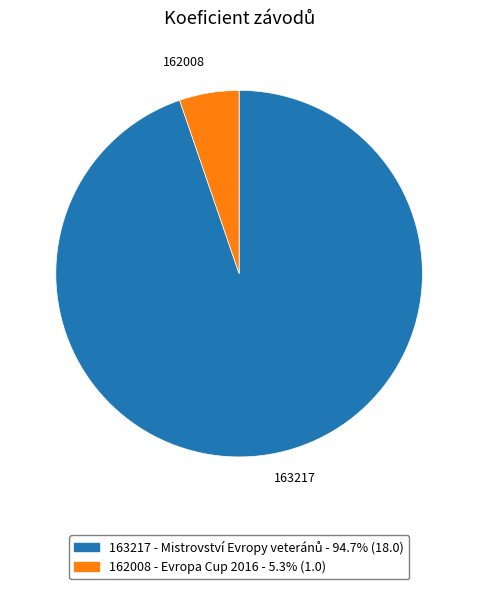

How many slices are in this pie chart?

2